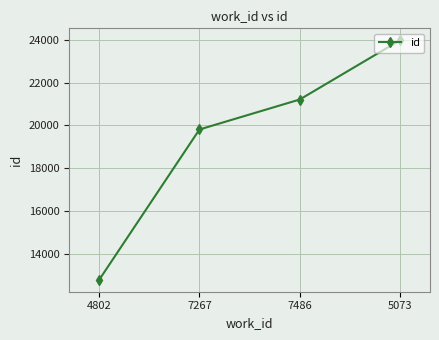

List the labels in order of value, largest first.

5073, 7486, 7267, 4802